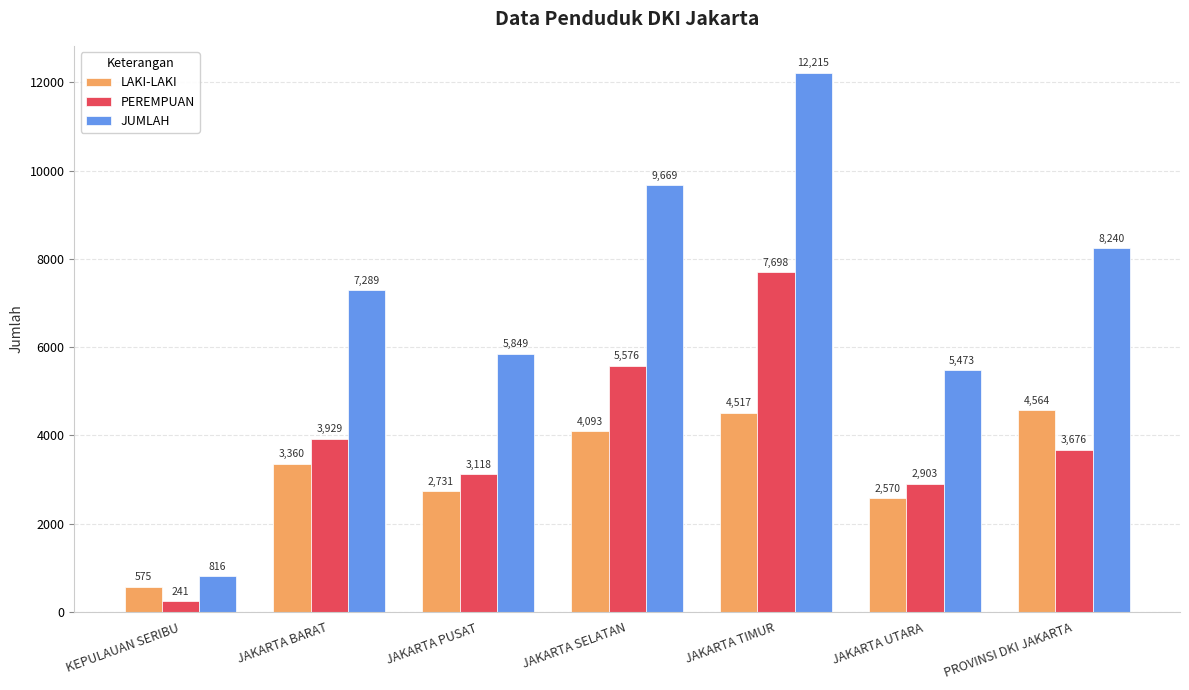

What is the average value of the JUMLAH series?

7079